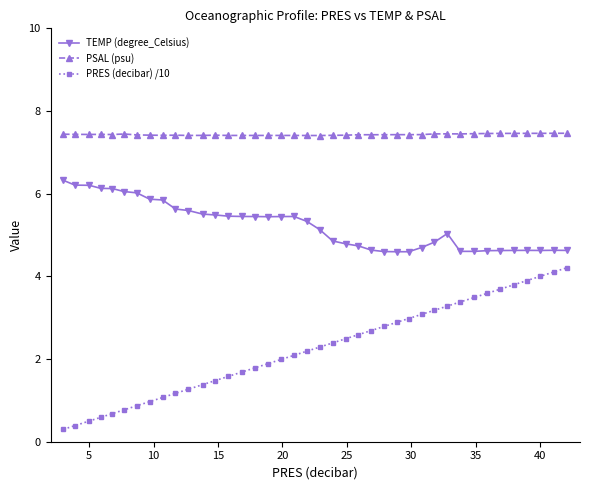

At how many categories does at least one series exceed 6?

40